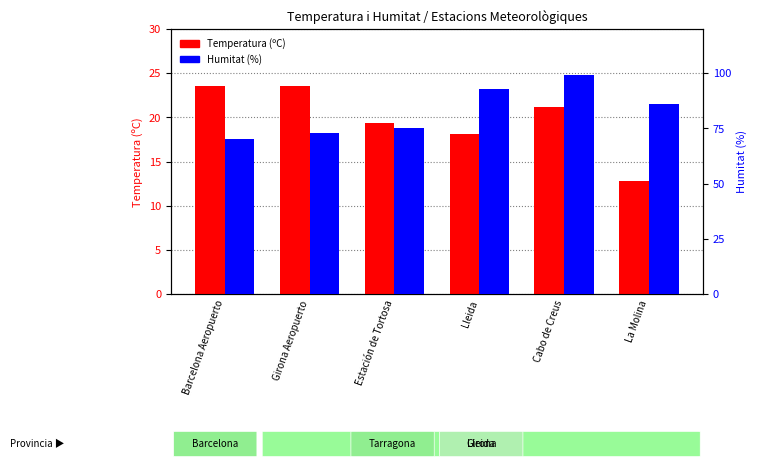

Reading left to right, what are all the values shown in this chart?

Temperatura (ºC): 23.5	23.5	19.4	18.1	21.2	12.8
Humitat (%): 70.0	73.0	75.0	93.0	99.0	86.0